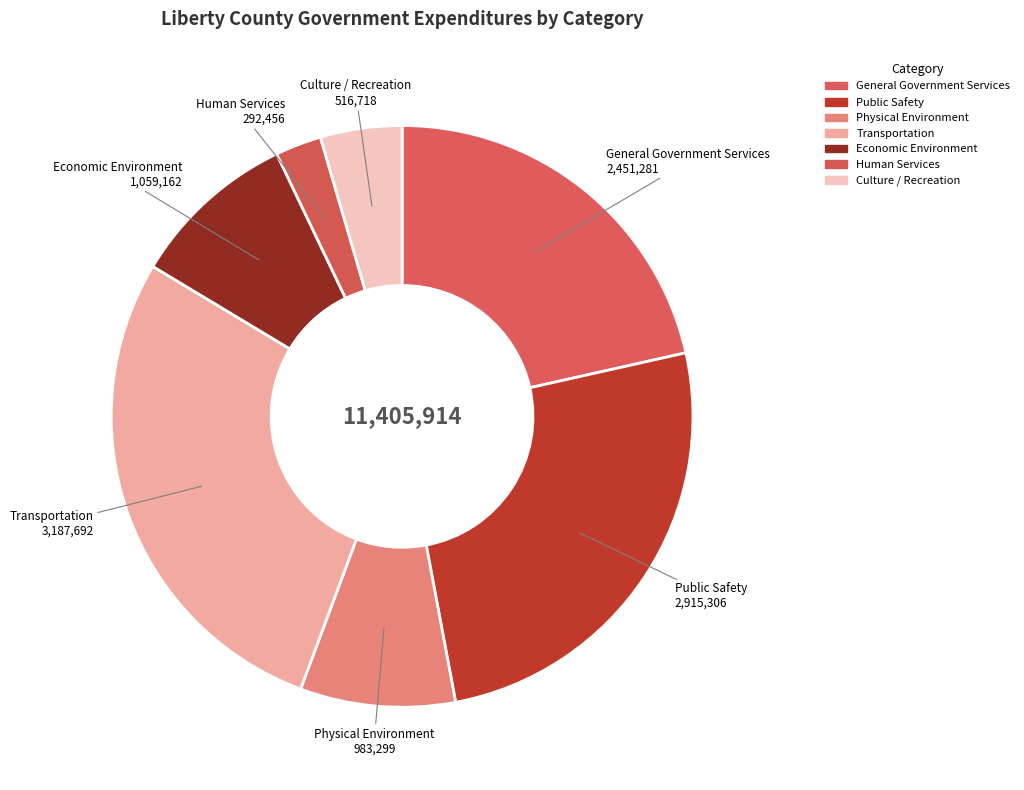

To the nearest percent, what portion does Physical Environment represent?

9%